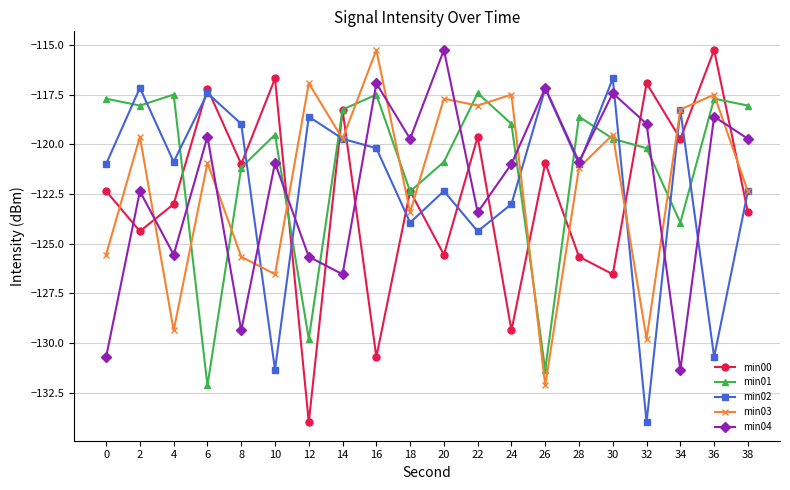

Where do min02 and min00 first cross each other?

4 and 6